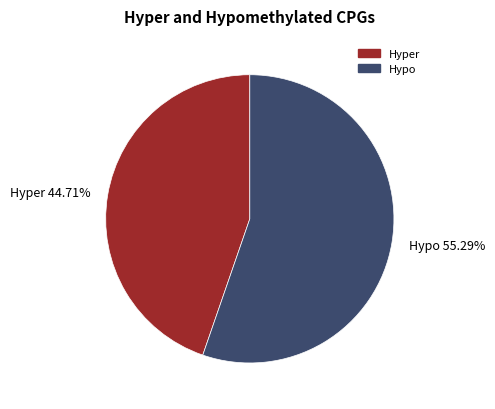

Which category has the smallest portion of the pie?

Hyper 44.71%